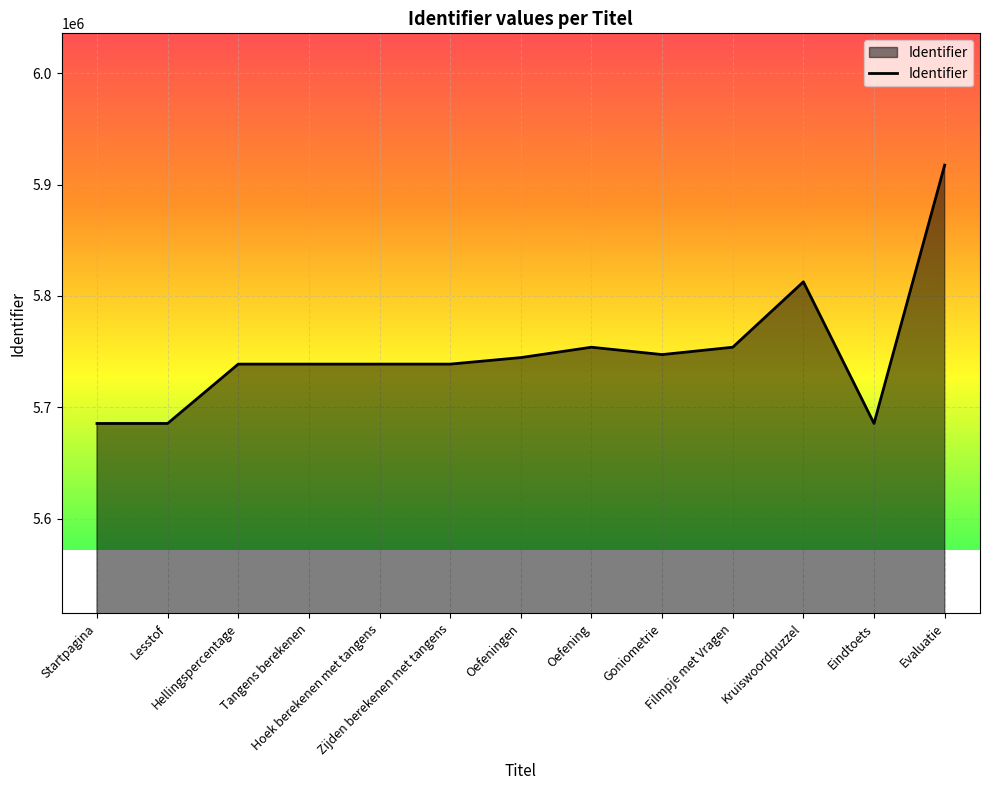

How many lines are shown in the chart?

1